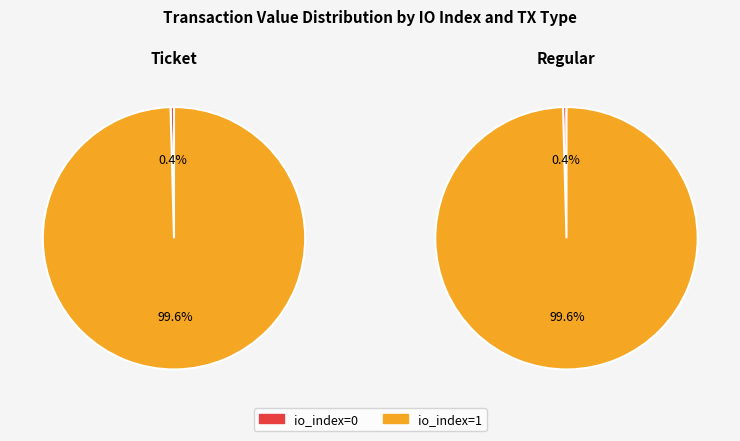

Between io_index=0 and io_index=1, which is larger?

io_index=1